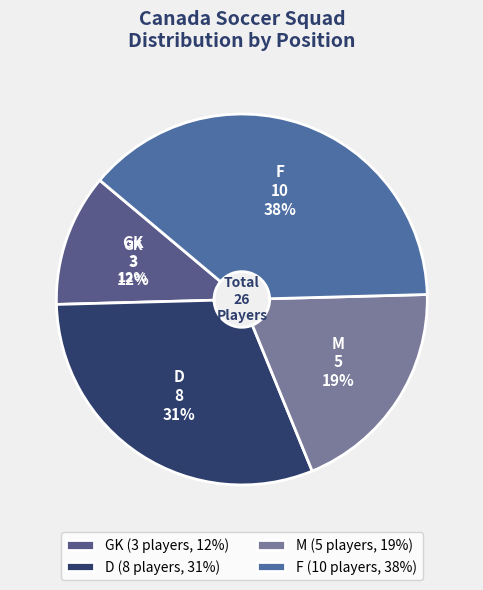

True or false: M accounts for 19% of the total.

True